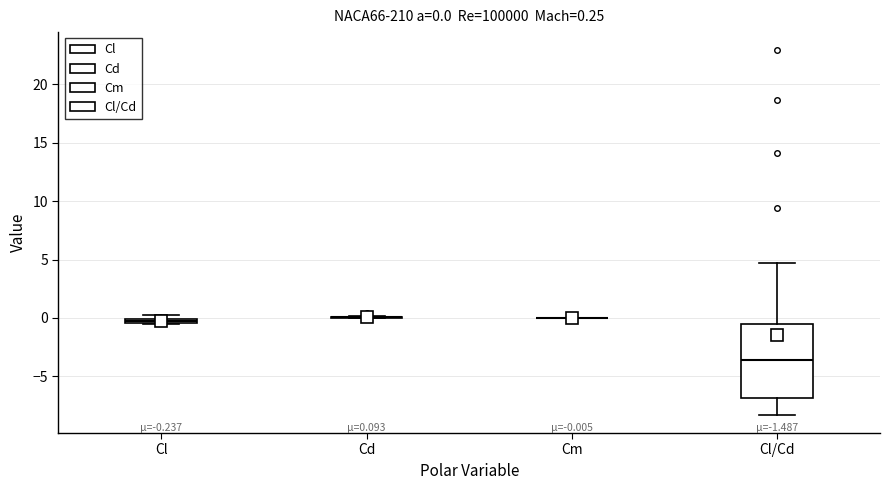

Which box is the tallest, from its lower edge to its upper edge?

Cl/Cd